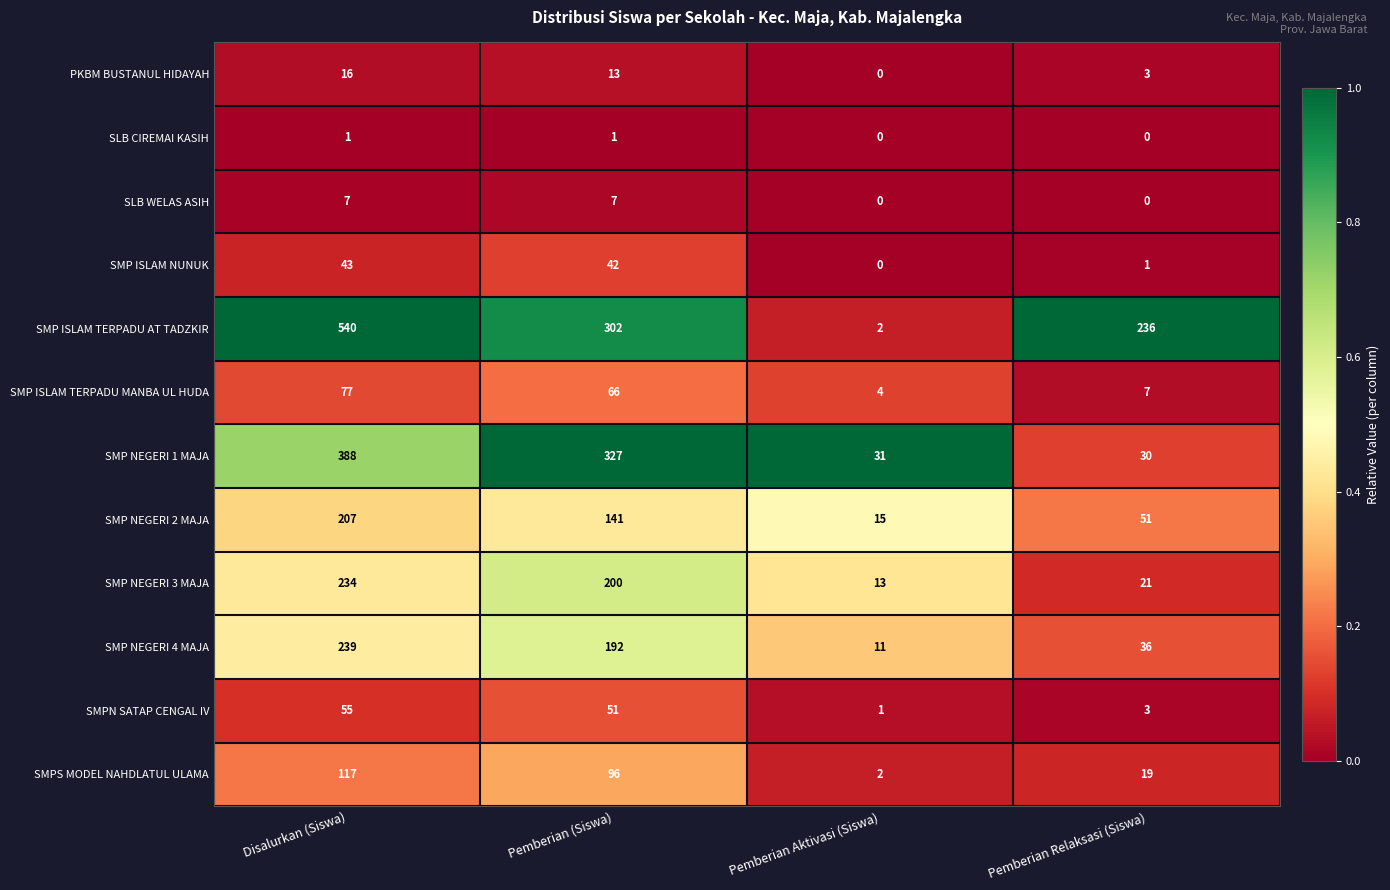

Which series has the largest range (max minus min)?

SMP ISLAM TERPADU AT TADZKIR